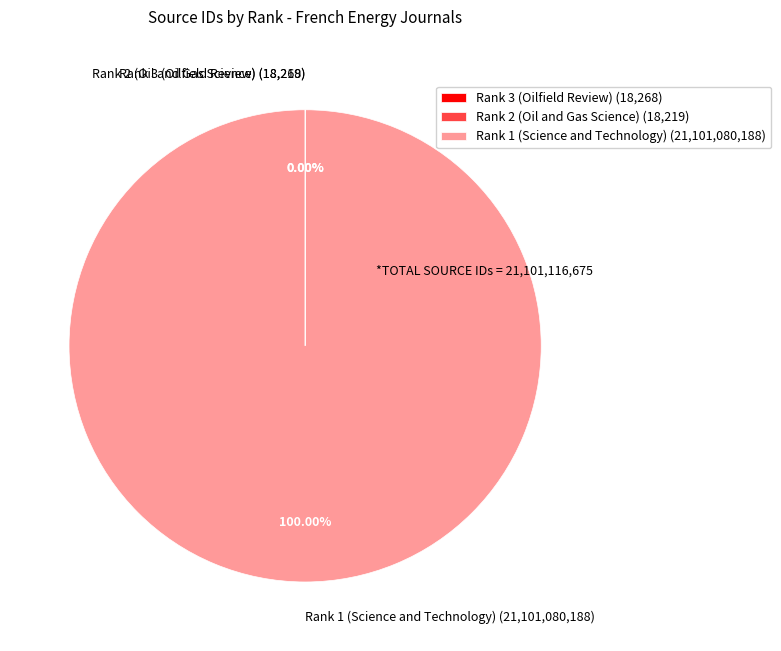

Does Rank 1 (Science and Technology) (21,101,080,188) represent more than half of the total?

Yes